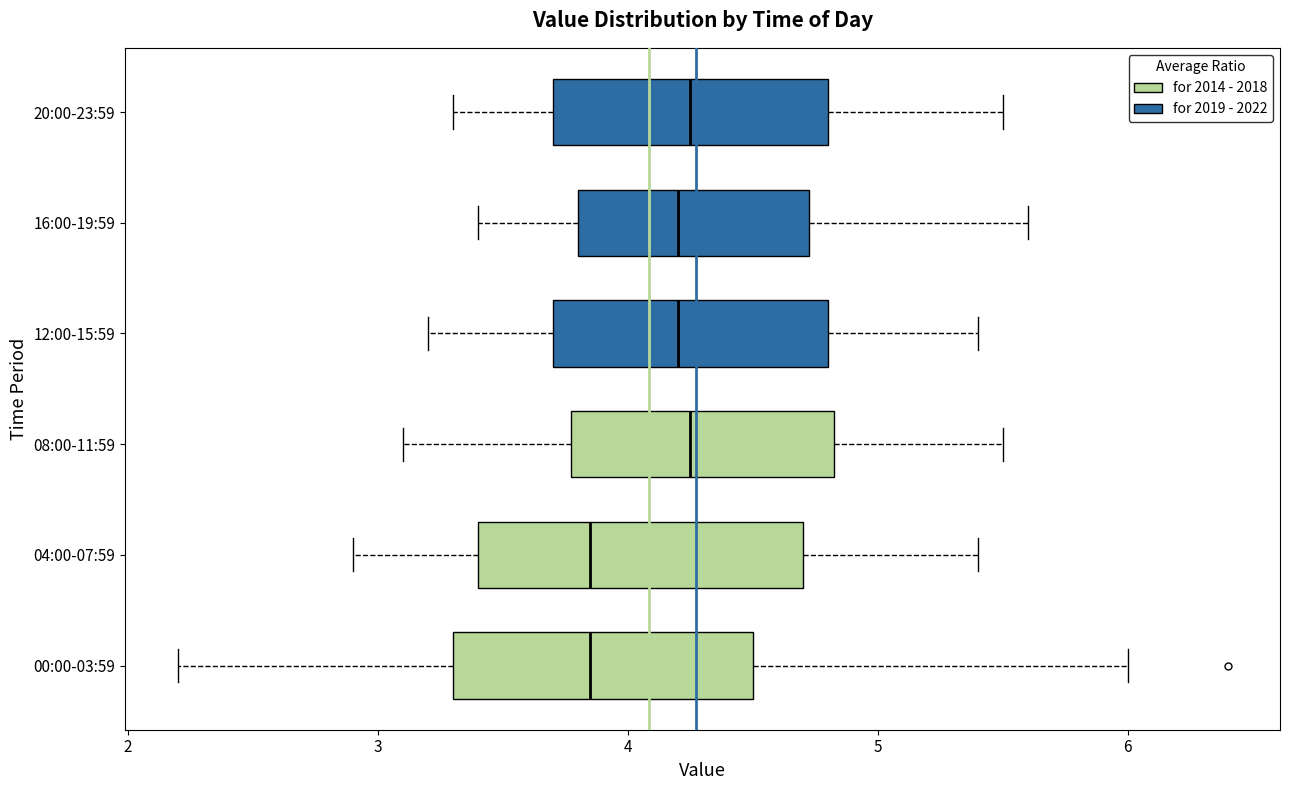

Where does the left whisker of the box for 12:00-15:59 end on the x-axis? The values are not printed on the chart, so give them approximately, as read against the axis.

3.2